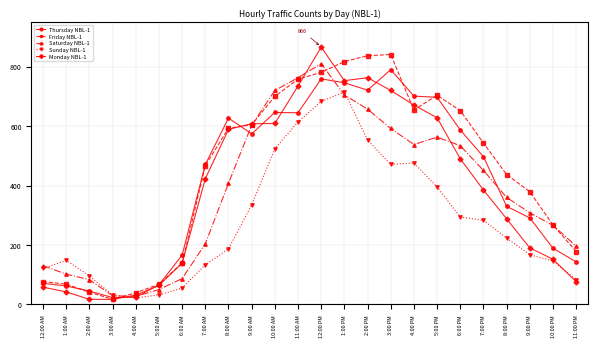

Which series has the widest spread of values?

Monday NBL-1